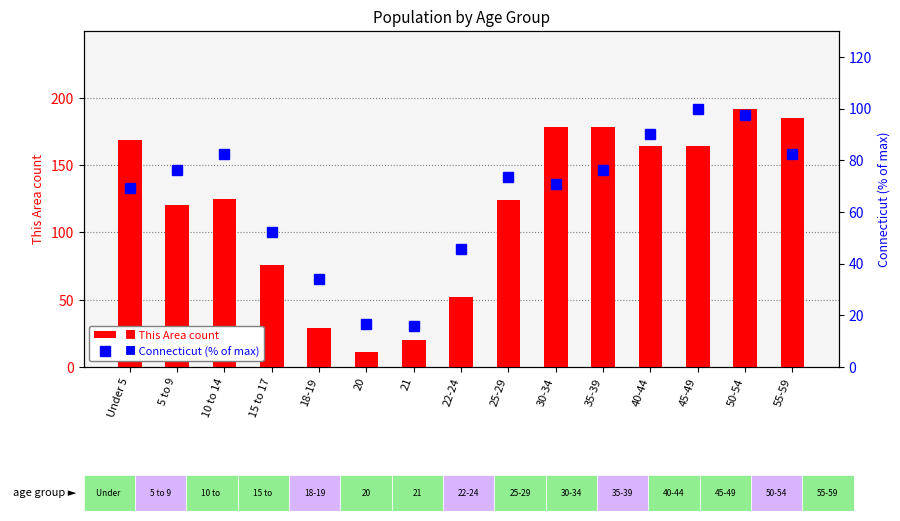

Is the value of Connecticut (% of max) at 21 greater than the value of This Area at Under 5?

No